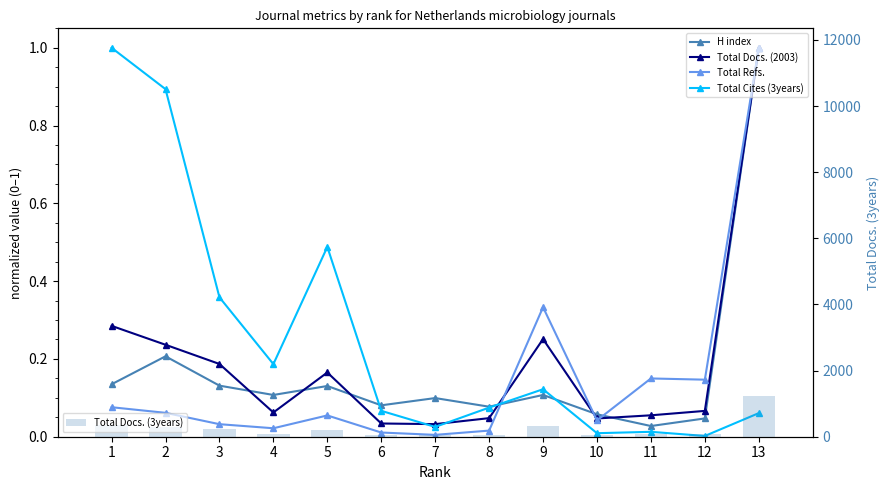

What is the value of the H index bar at the 4th from the left?

0.1